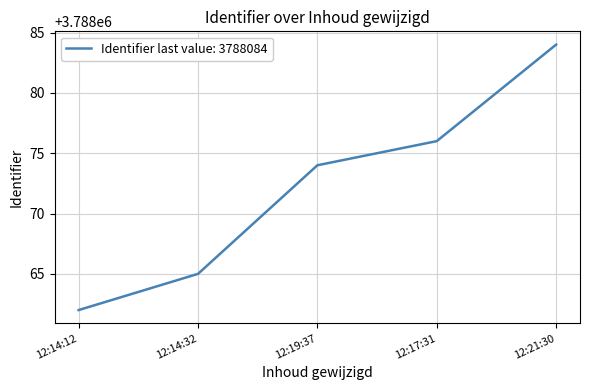

Reading left to right, extract all data points from this chart.

3788062	3788065	3788074	3788076	3788084